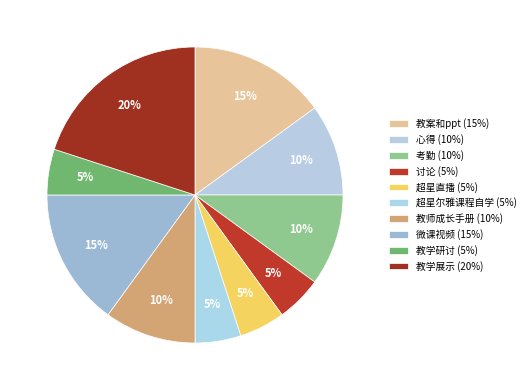

Is it true that 教学研讨 is 5% of the pie?

True